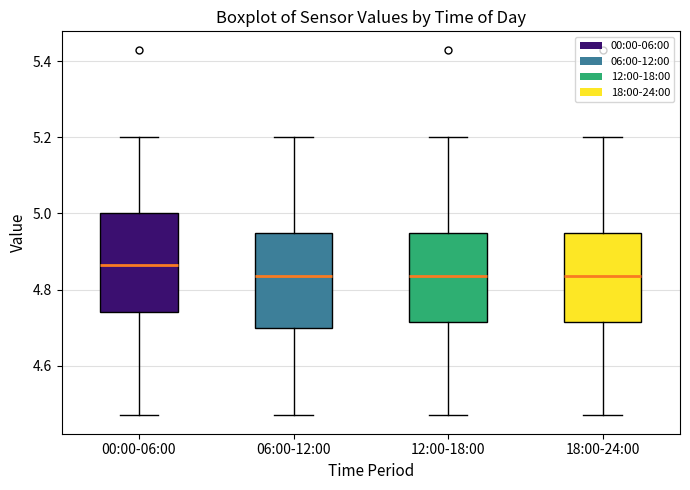

Which box has the highest median line?

00:00-06:00